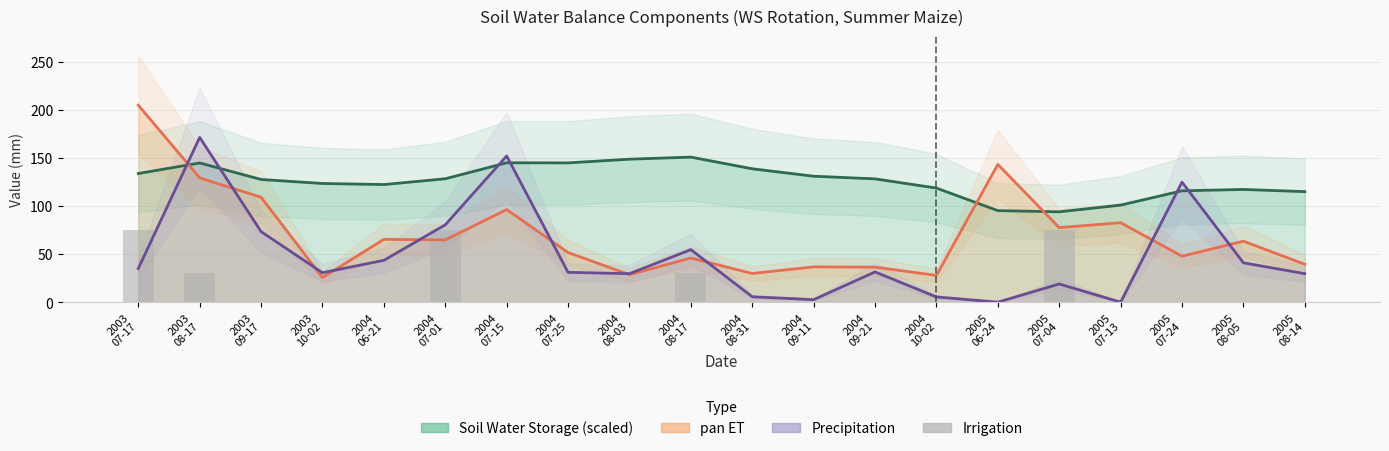

What are all the series names shown in the legend?

Soil Water Storage (scaled), pan ET, Precipitation, Irrigation